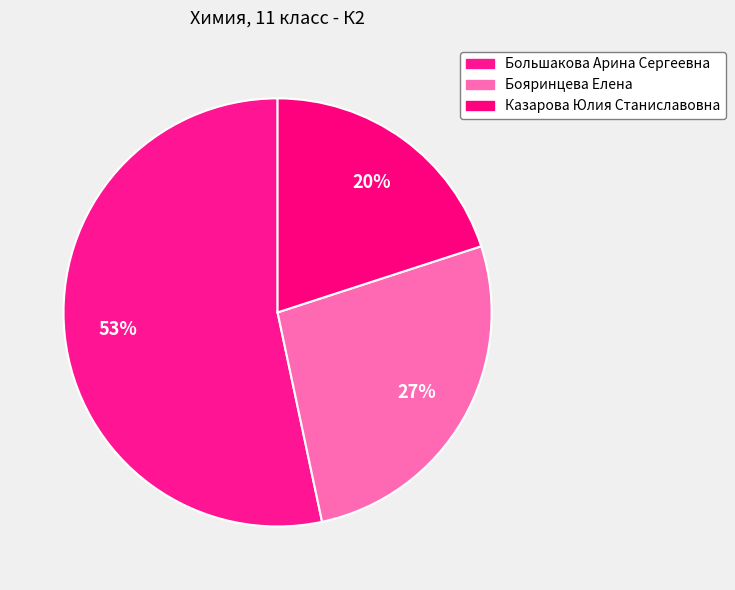

Approximately how many times larger is the value at Бояринцева Елена compared to Большакова Арина Сергеевна?

0.5